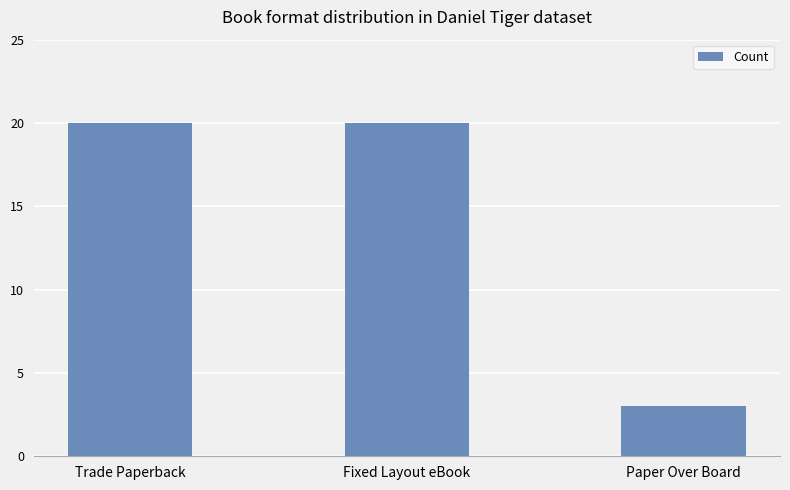

Which category has the lowest value across all series?

Paper Over Board